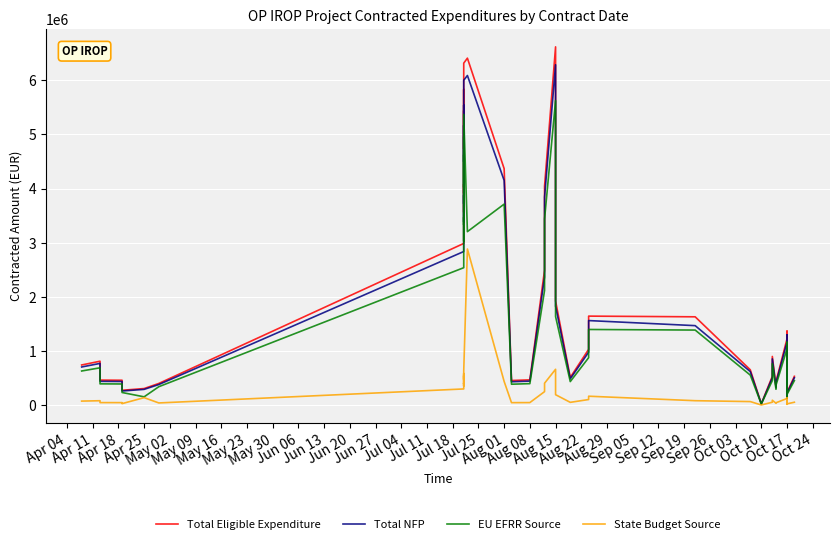

Reading left to right, extract all data points from this chart.

Total Eligible Expenditure: 741528.0	810816.1	462048.0	459336.0	274155.0	306000.0	400140.0	2986718.3	4745461.1	5832202.4	4734877.6	5440070.0	3564584.1	4080919.2	3917938.8	4155739.4	6317411.2	6409886.8	4368675.5	454320.2	466467.9	2491972.3	4044216.7	6618774.5	1924533.1	511337.8	1030314.8	1644000.0	1631360.5	652281.6	23776.1	532299.8	899095.4	346104.2	432251.0	1225095.2	148358.7	1366707.8	231726.4	531914.8
Total NFP: 704451.6	770275.3	438945.6	436369.2	260447.2	290700.0	380133.0	2837382.4	4508188.0	5540592.3	4498133.8	5168066.5	3386354.9	3876873.3	3722041.8	3947952.4	6001540.7	6089392.5	4150241.7	431604.2	443144.5	2367373.7	3842005.9	6287835.8	1828306.4	485770.9	978799.1	1561800.0	1468224.4	619667.5	22587.3	505684.8	854140.6	328799.0	410638.4	1163840.5	140940.7	1298372.4	220140.0	505319.1
EU EFRR Source: 630298.8	689193.7	392740.8	390435.6	233031.8	153000.0	340119.0	2538710.6	4033641.9	4957372.1	4024646.0	4624059.5	3029896.5	3468781.3	3330248.0	3532378.5	5369799.6	3204943.4	3713374.1	386172.2	396497.7	2118176.5	3437584.2	5625958.3	1635853.1	434637.1	875767.6	1397400.0	1386656.4	554439.3	20209.7	452454.9	764231.1	294188.6	367413.3	1041331.0	126104.9	1161701.6	196967.4	452127.6
State Budget Source: 74152.8	81081.6	46204.8	45933.6	27415.5	137700.0	40014.0	298671.8	474546.1	583220.2	473487.8	544007.0	356458.4	408091.9	391793.9	415573.9	631741.1	2884449.1	436867.5	45432.0	46646.8	249197.2	404421.7	661877.4	192453.3	51133.8	103031.5	164400.0	81568.0	65228.2	2377.6	53230.0	89909.5	34610.4	43225.1	122509.5	14835.9	136670.8	23172.6	53191.5